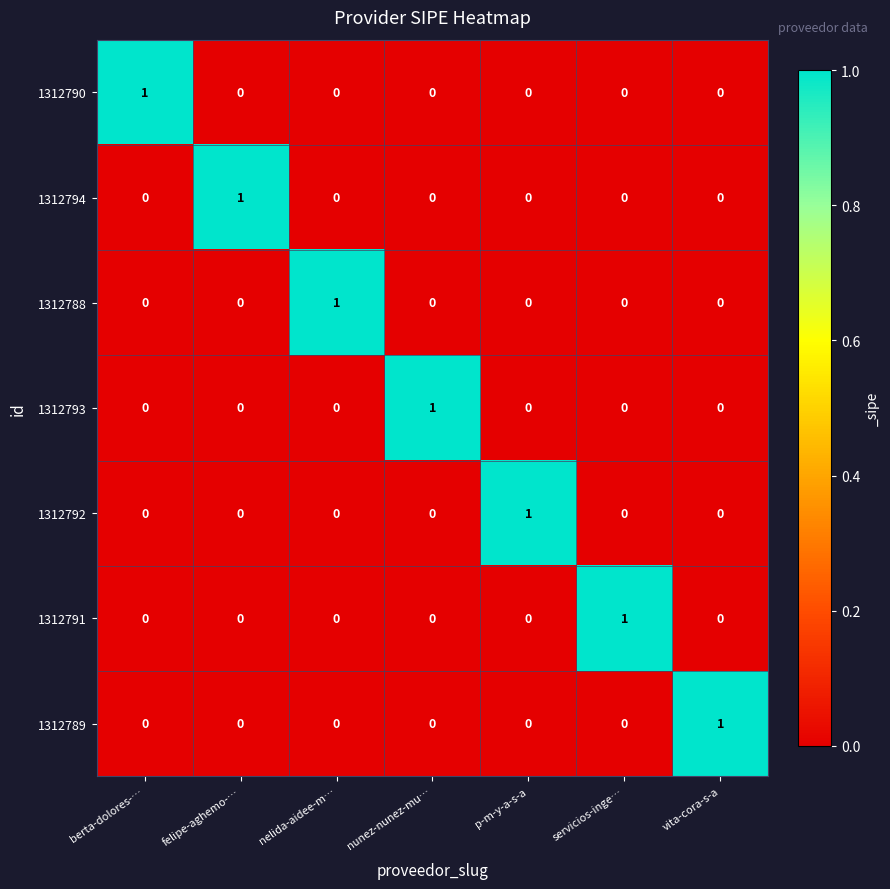

The value of 1312790 at p-m-y-a-s-a is 0. True or false?

True